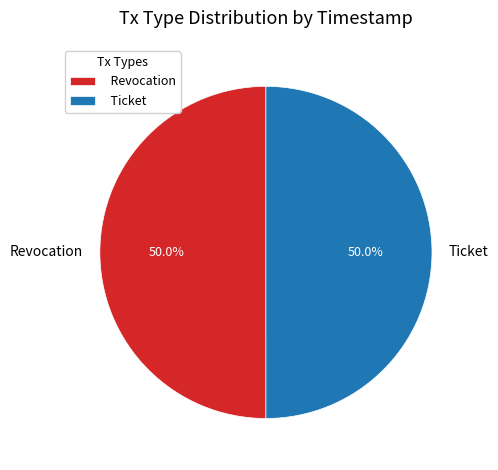

What percentage is NOT represented by Revocation?

50.0%